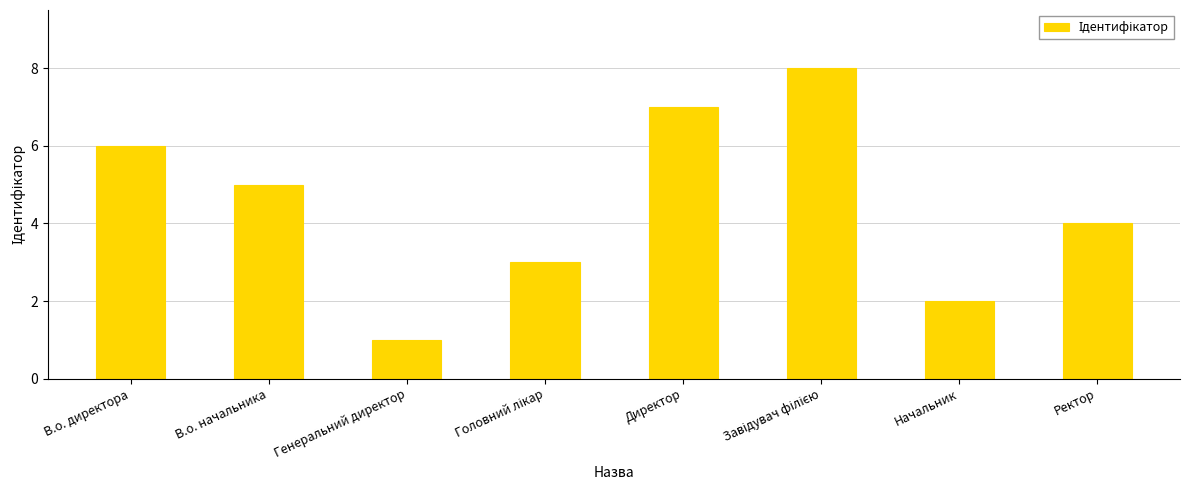

Read the value at Директор.

7